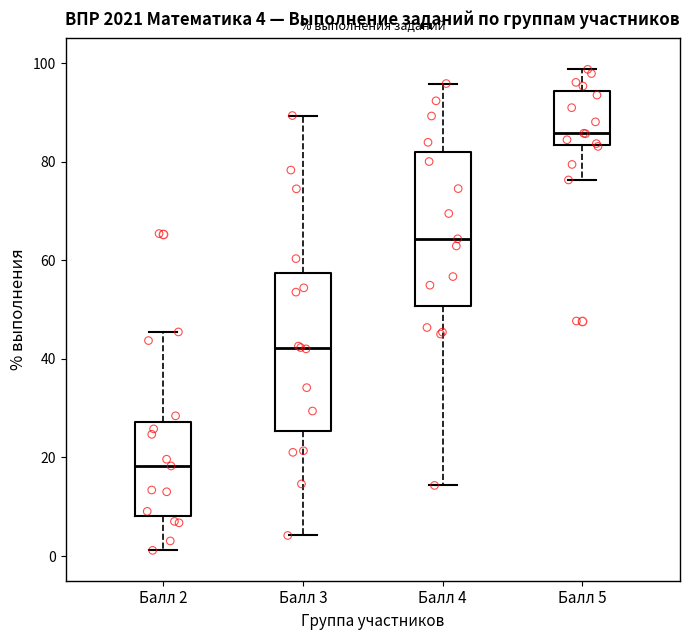

Which box's median line is the highest?

Балл 5